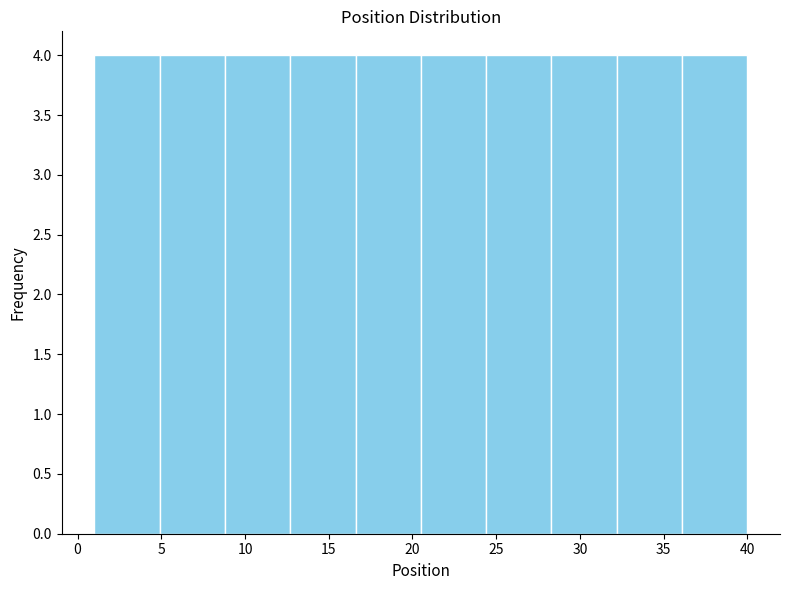

How tall is the bar that spans 16.6 to 20.5 on the x-axis? Neither the bar edges nor the heights are printed on the chart, so give them approximately, as read against the axes.

4